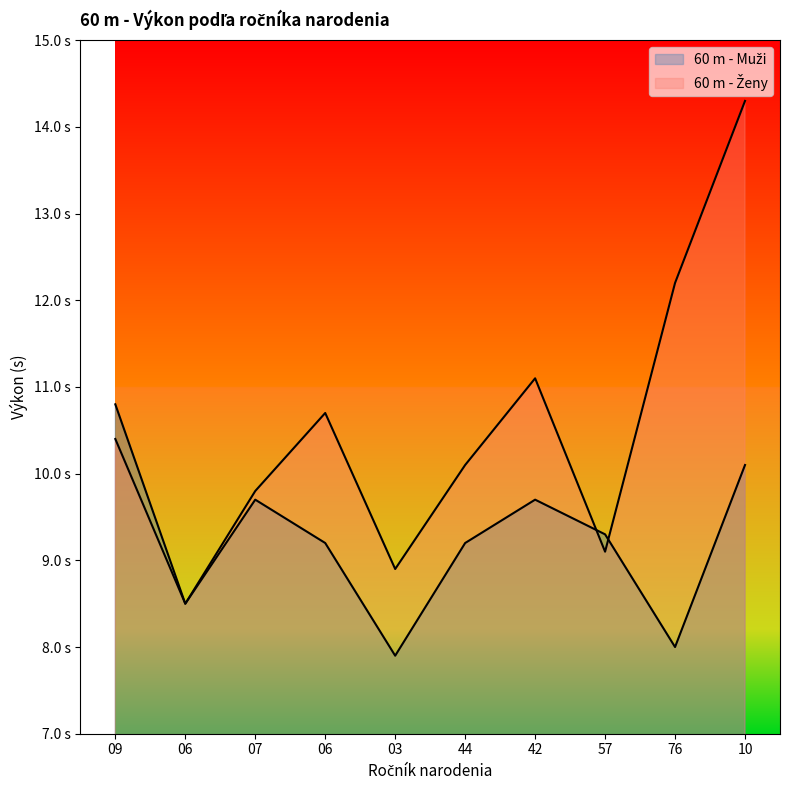

What is the difference between the second highest and minimum values in the 60 m - Muži series?

2.2